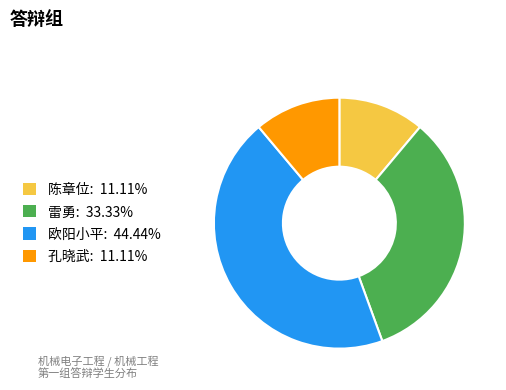

Is it true that 欧阳小平 is 33% of the pie?

False